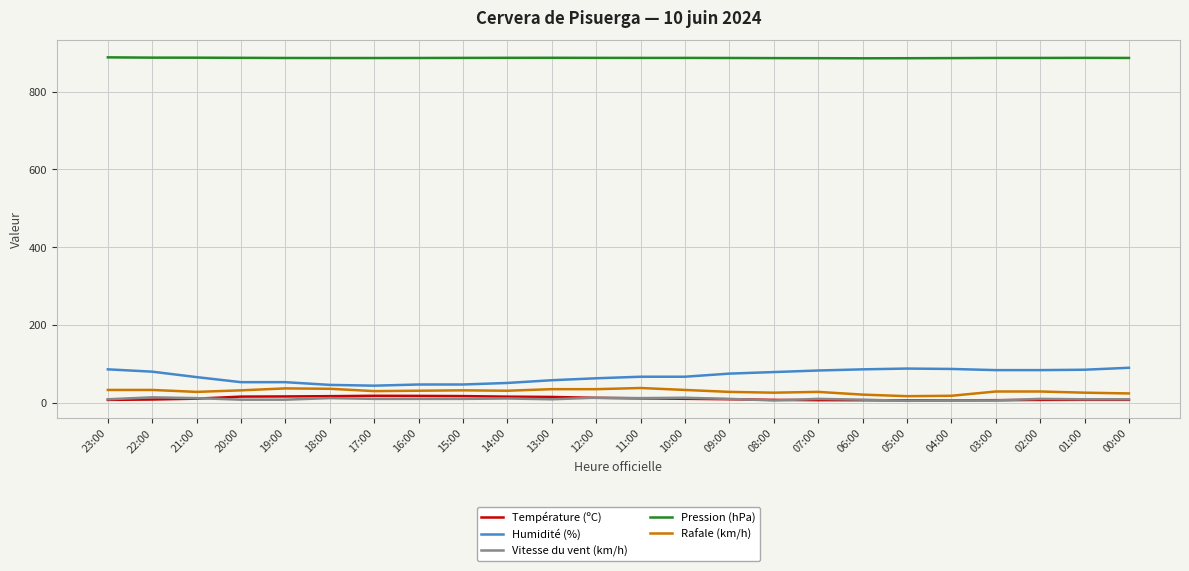

What position from the right is 05:00?

6